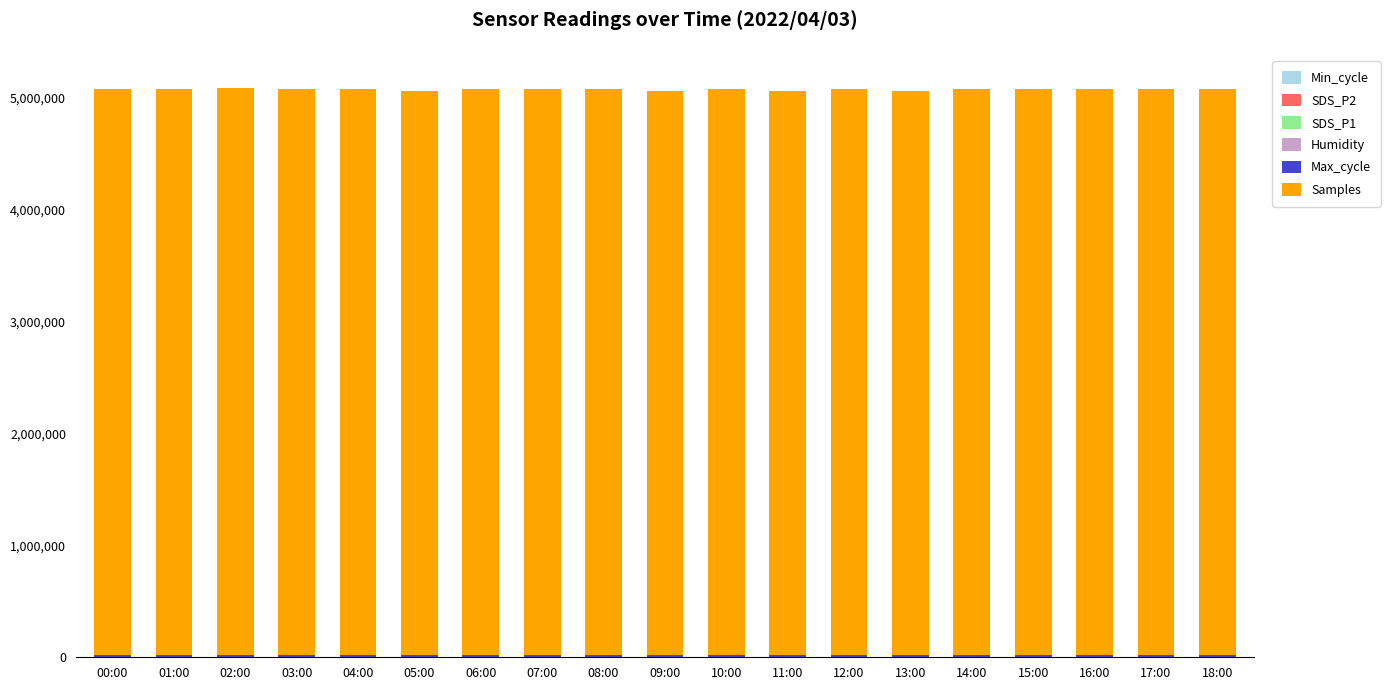

The value of Samples at 02:00 is 5060832.0. True or false?

True